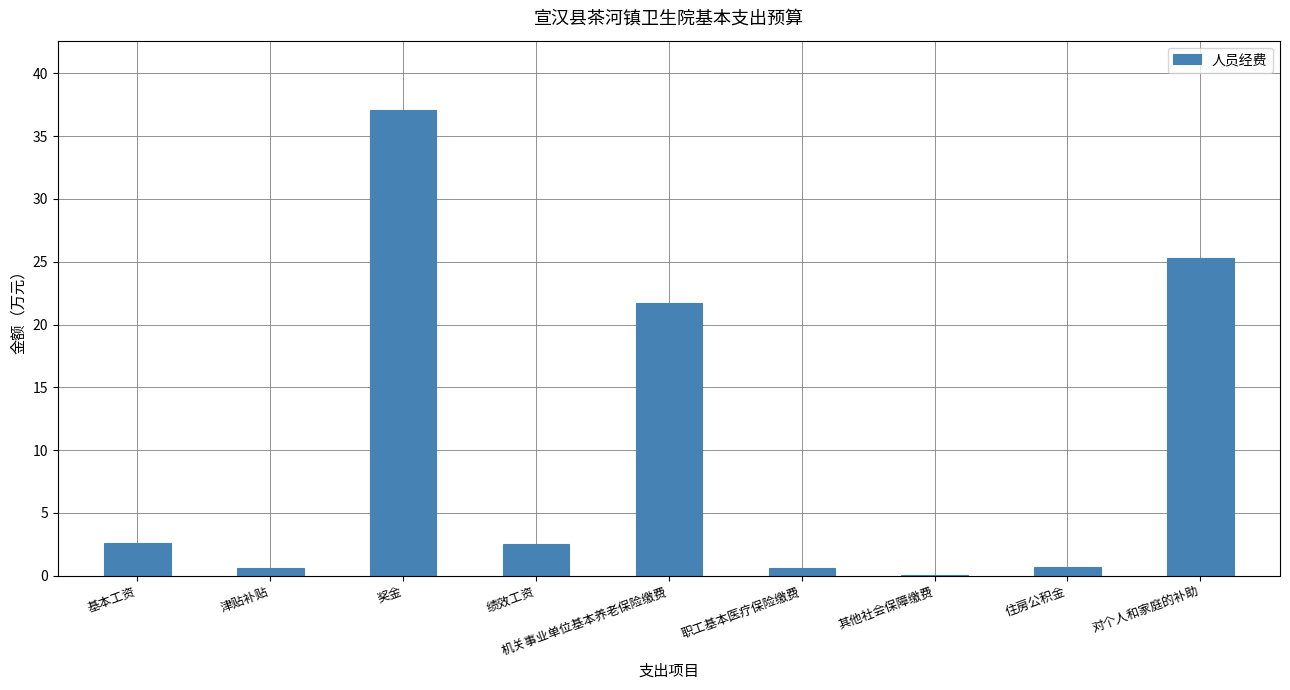

Where does the data first go above 2?

基本工资